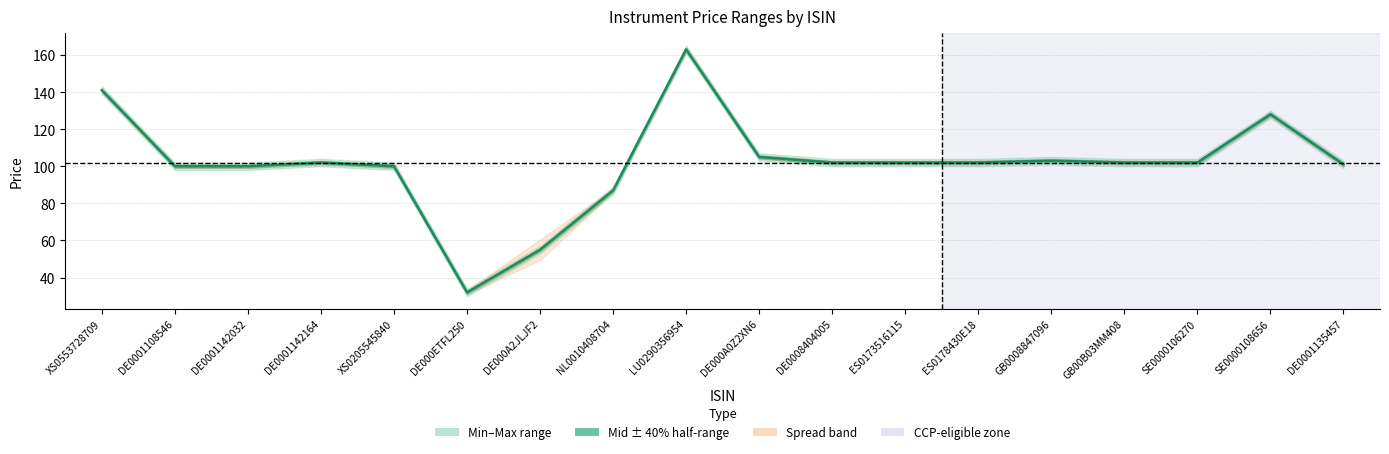

How many data points are less than 102?

7